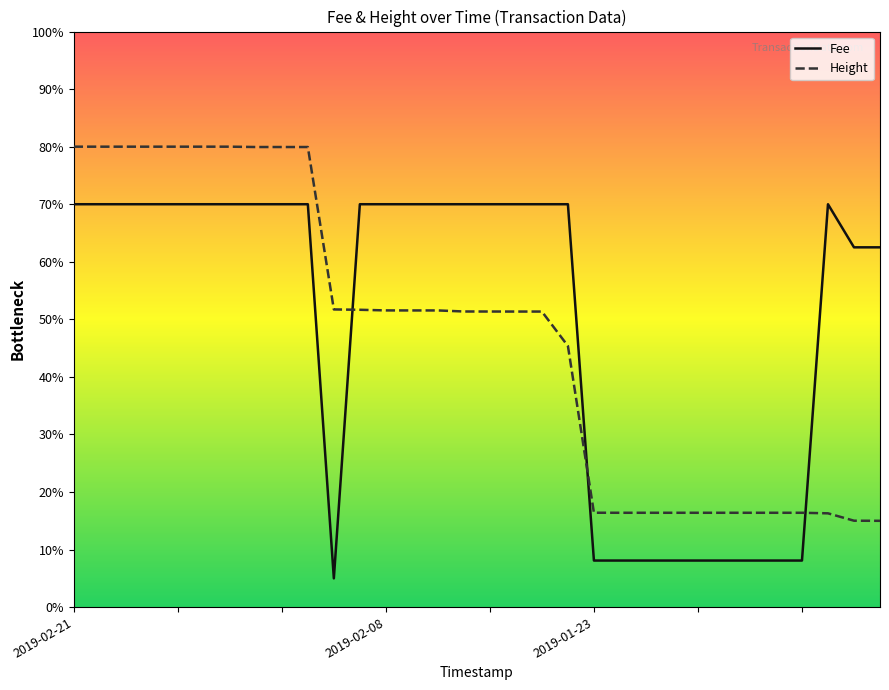

What is the greatest value displayed?

80.0